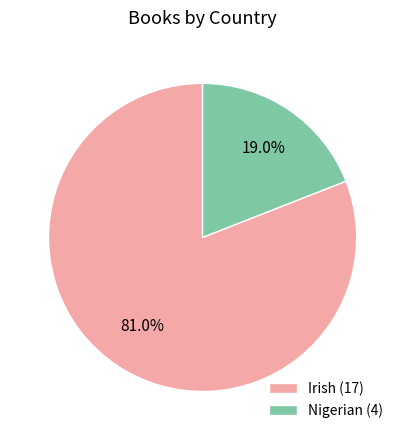

Which category has the smallest portion of the pie?

Nigerian